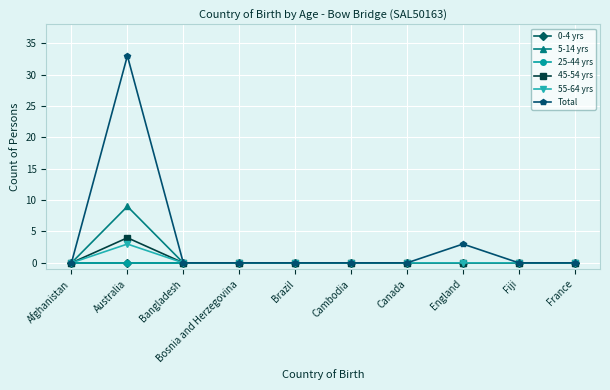

How many interior local peaks does the Total series have?

2